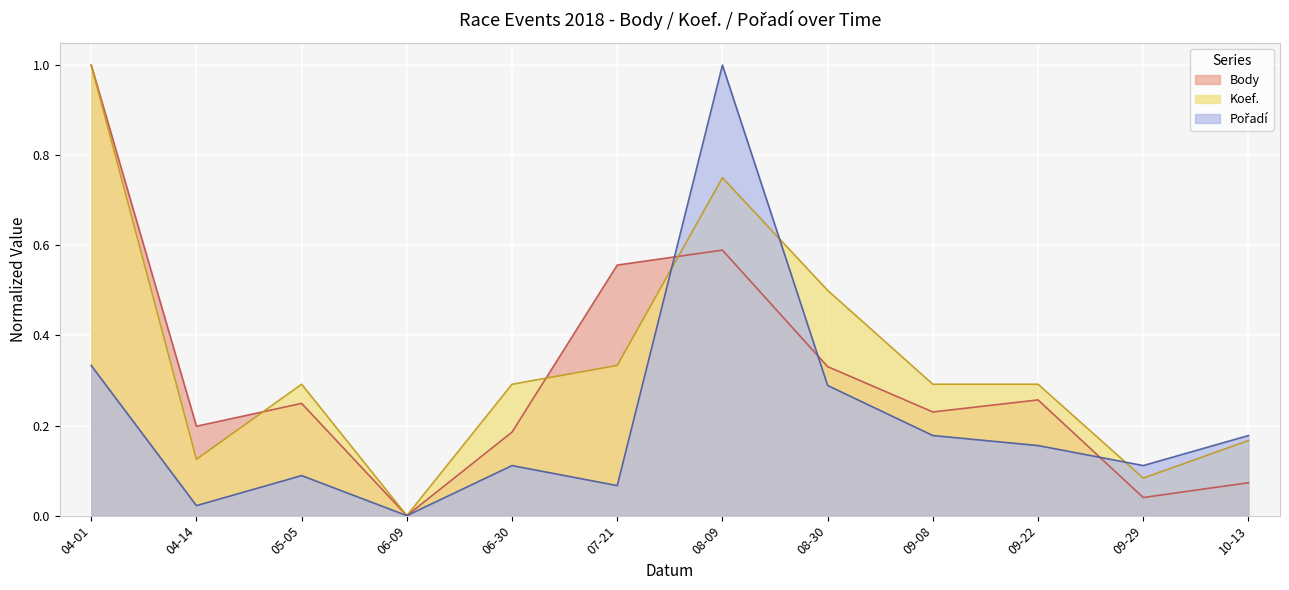

What is the sum of the Koef. values at 09-29 and 05-05?

0.4